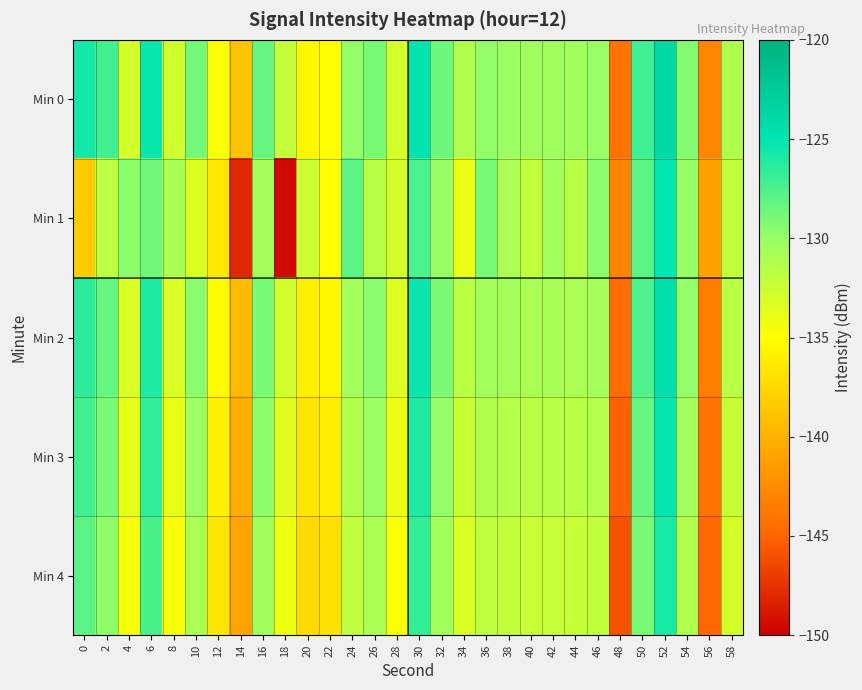

At 36, list the series in order from largest to smallest.

Min 1, Min 0, Min 2, Min 3, Min 4